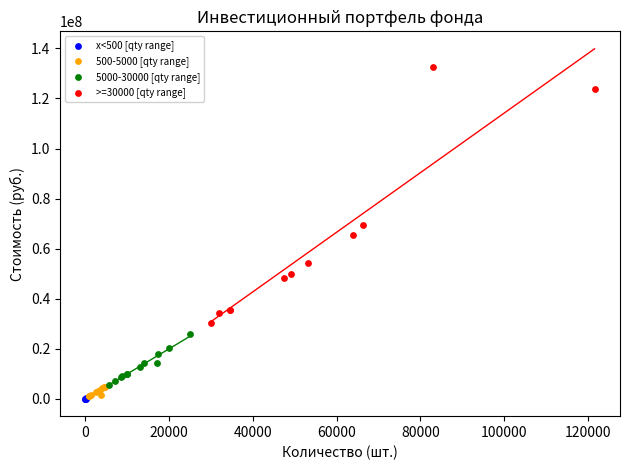

Which series has the largest Y range (max minus min)?

>=30000 [qty range]